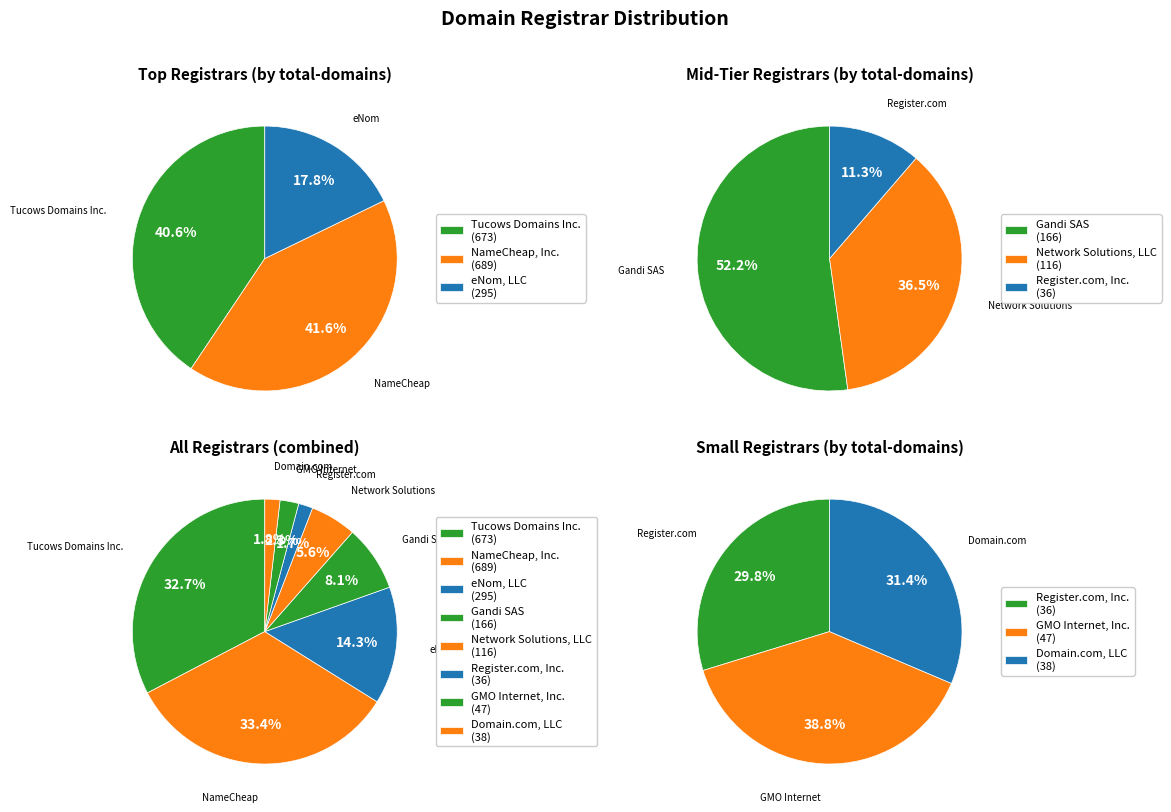

Does any single category account for the majority?

No